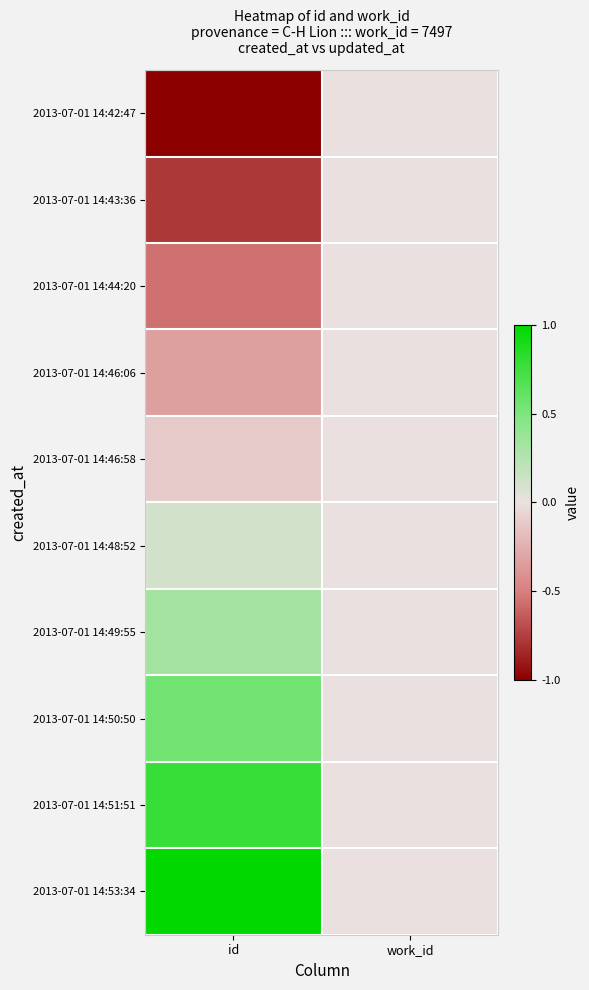

Which series has the largest total across all categories?

2013-07-01 14:53:34